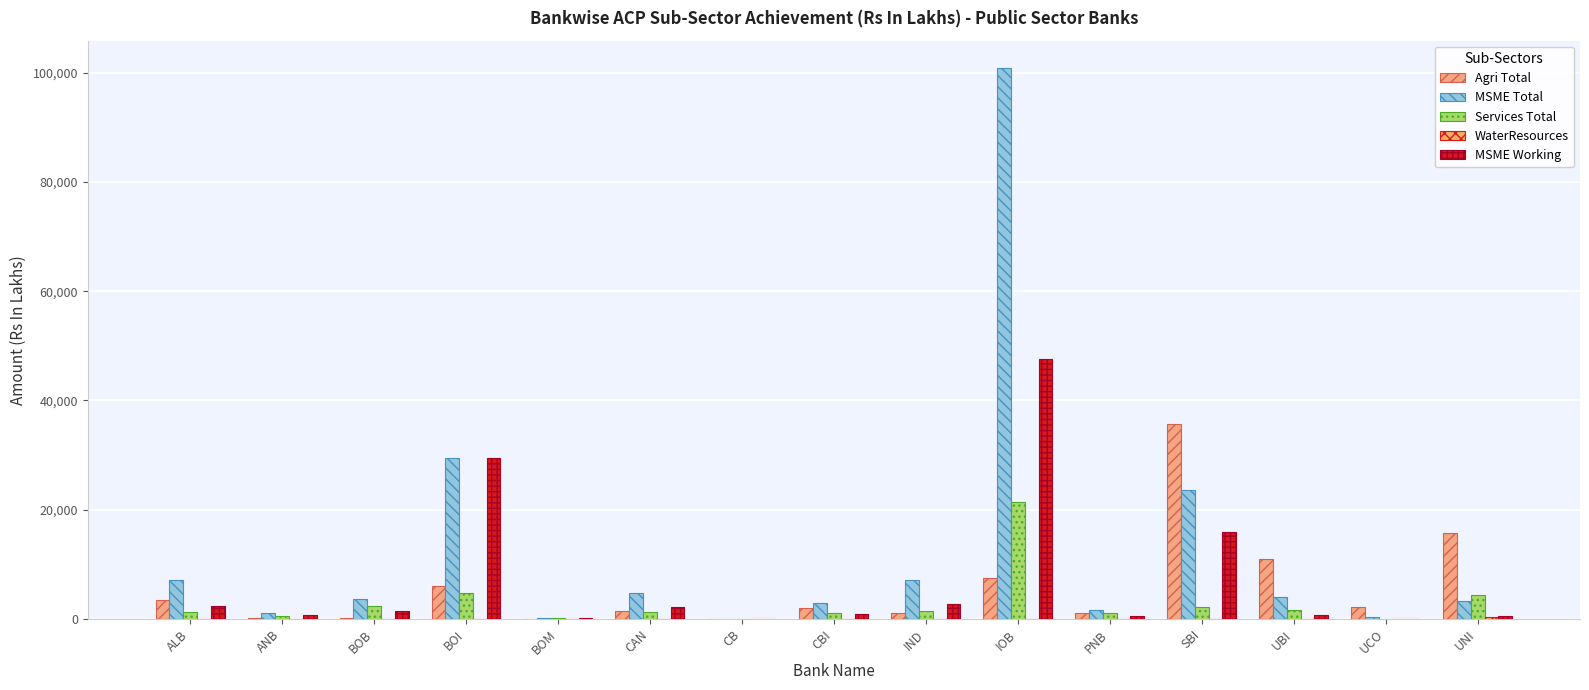

How many values in the Services Total series exceed 1326?

8